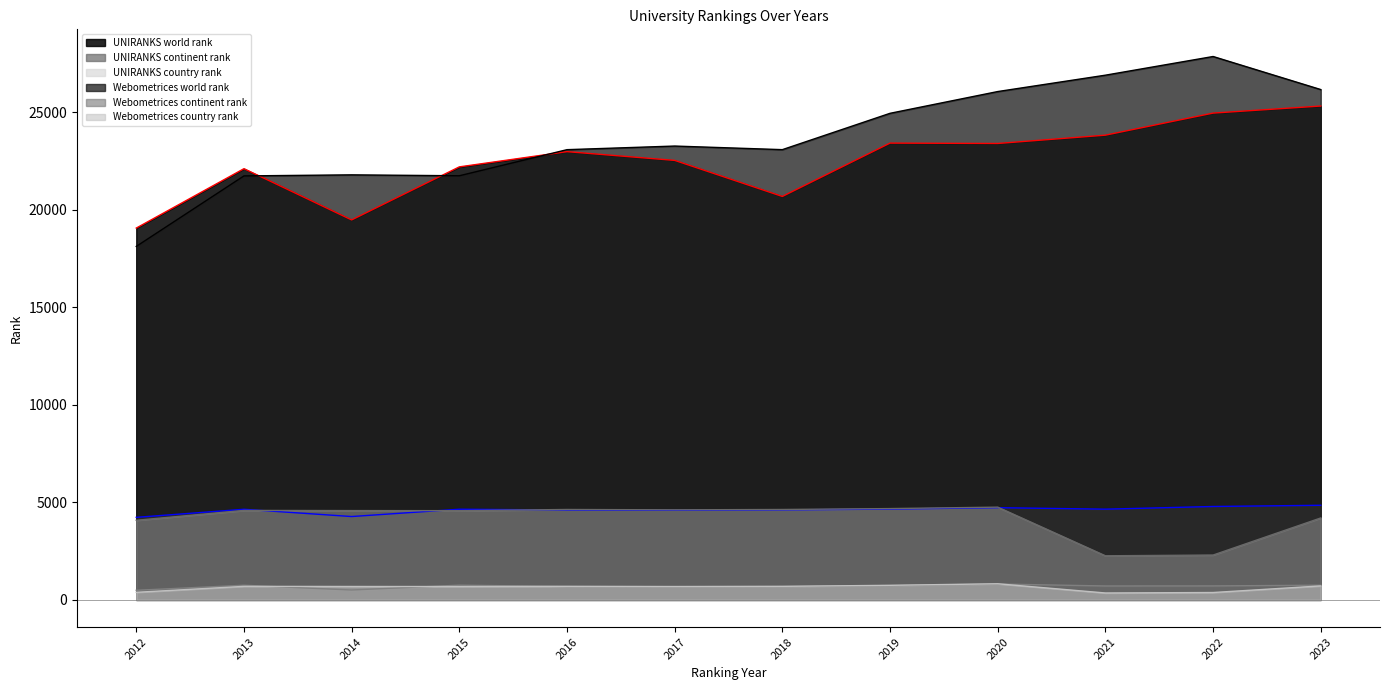

What is the sum of all Webometrices country rank values?

7546